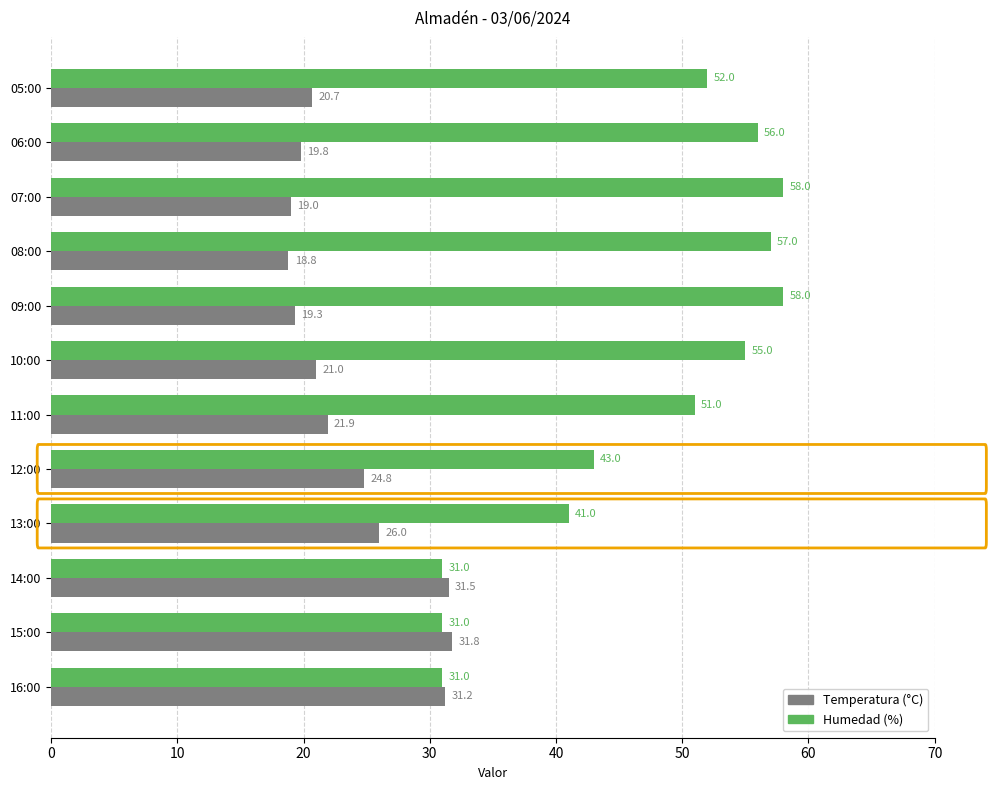

Is the value of Humedad (%) at 11:00 greater than the value of Temperatura (°C) at 08:00?

Yes